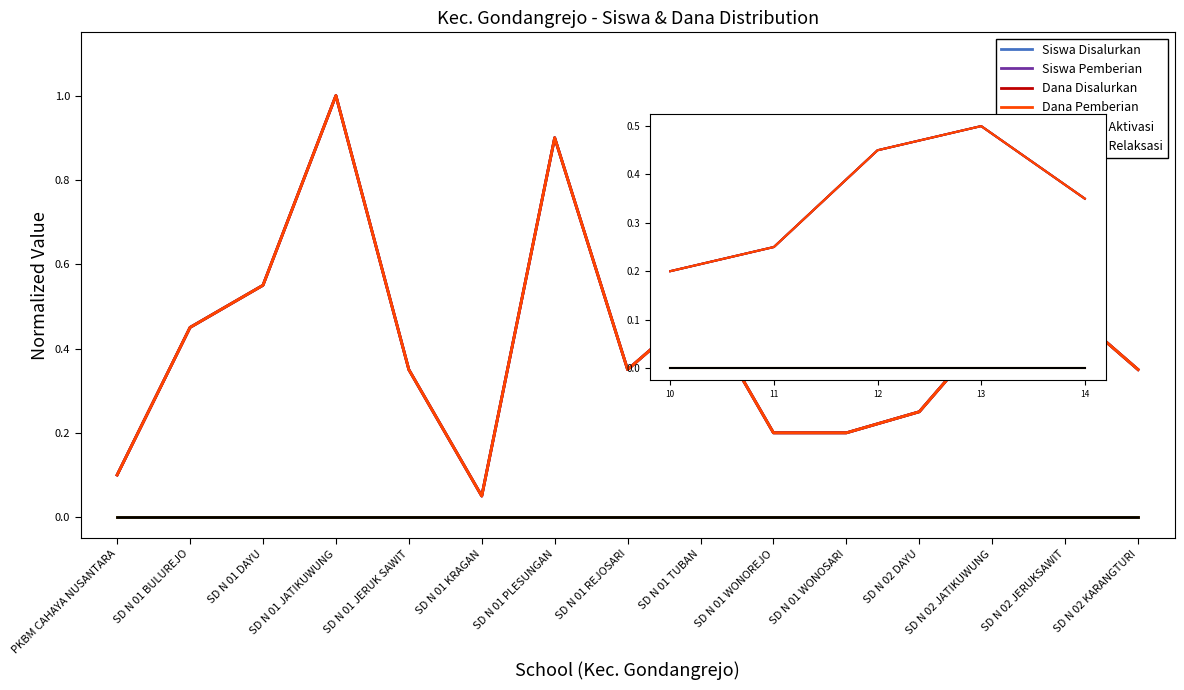

Which category has the highest value across all series?

13